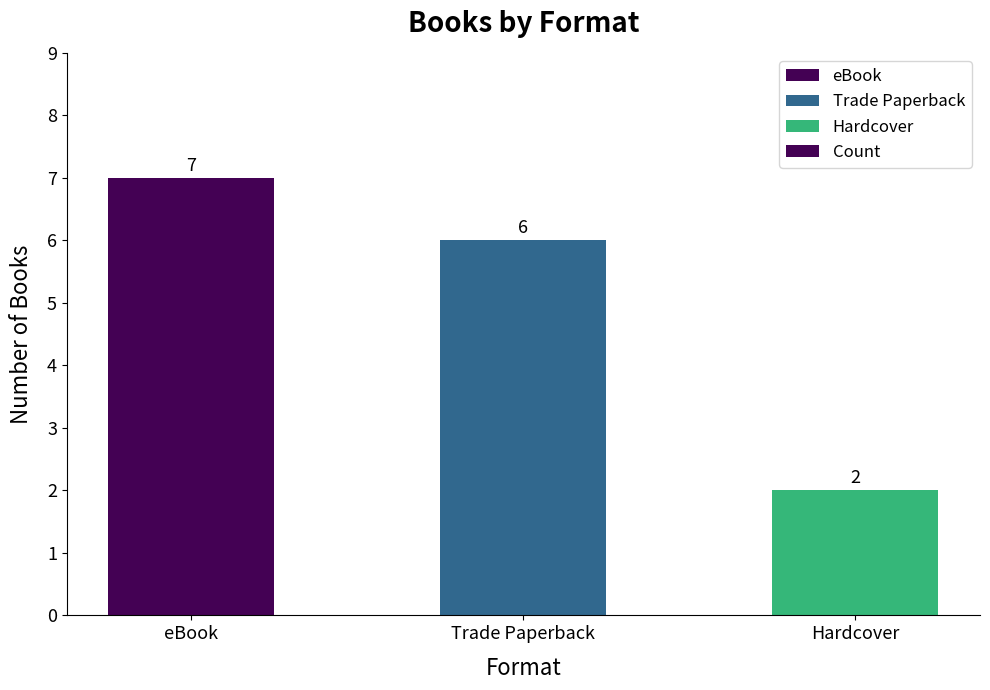

True or false: the data shows 9 at Trade Paperback.

False